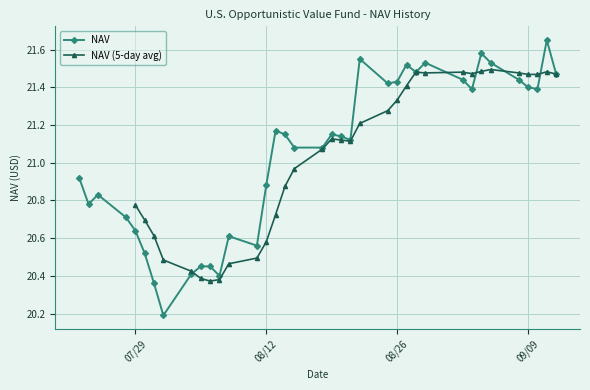

What is the minimum value for NAV?

20.2